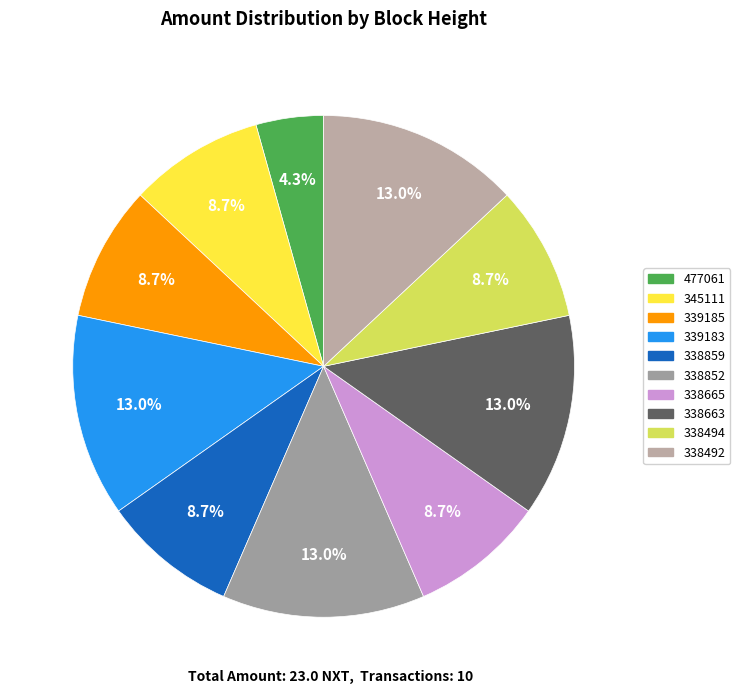

To the nearest percent, what percentage of the pie is 338663?

13%